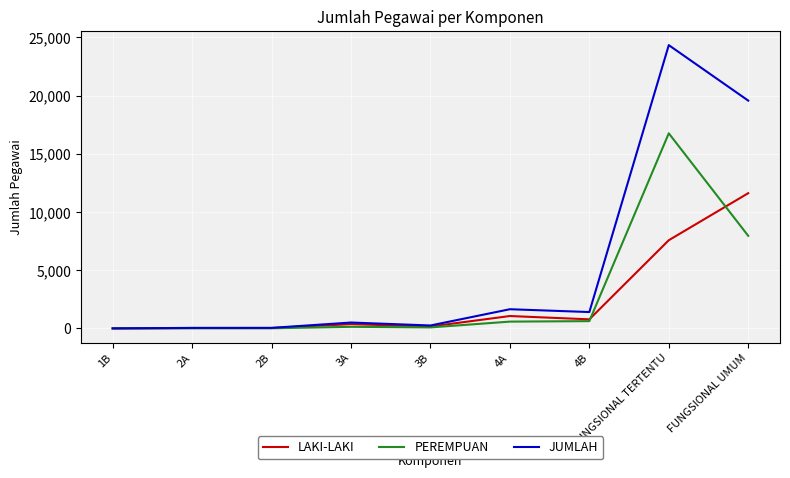

Which series has the largest range (max minus min)?

JUMLAH